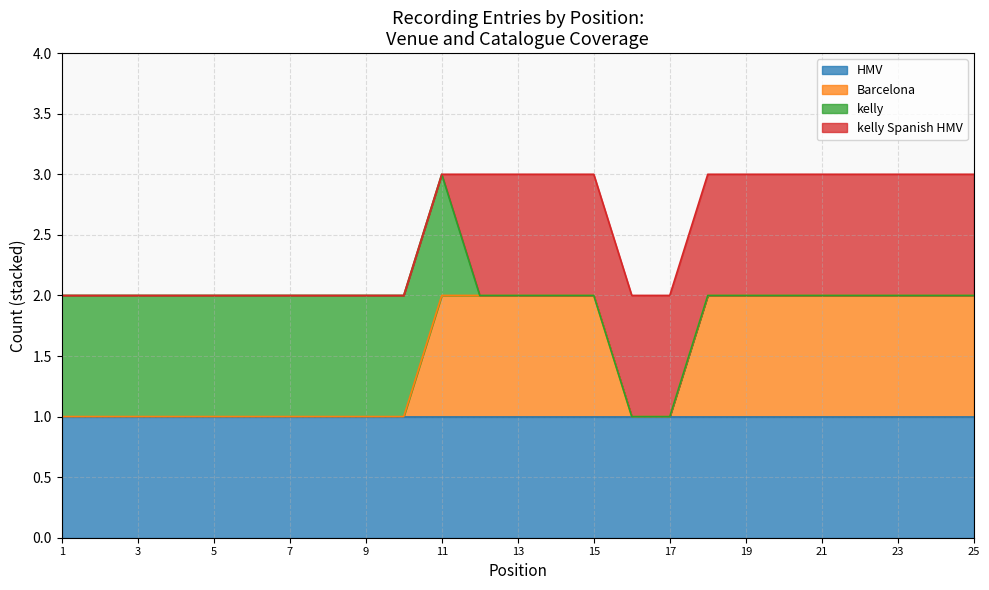

How many lines are shown in the chart?

4